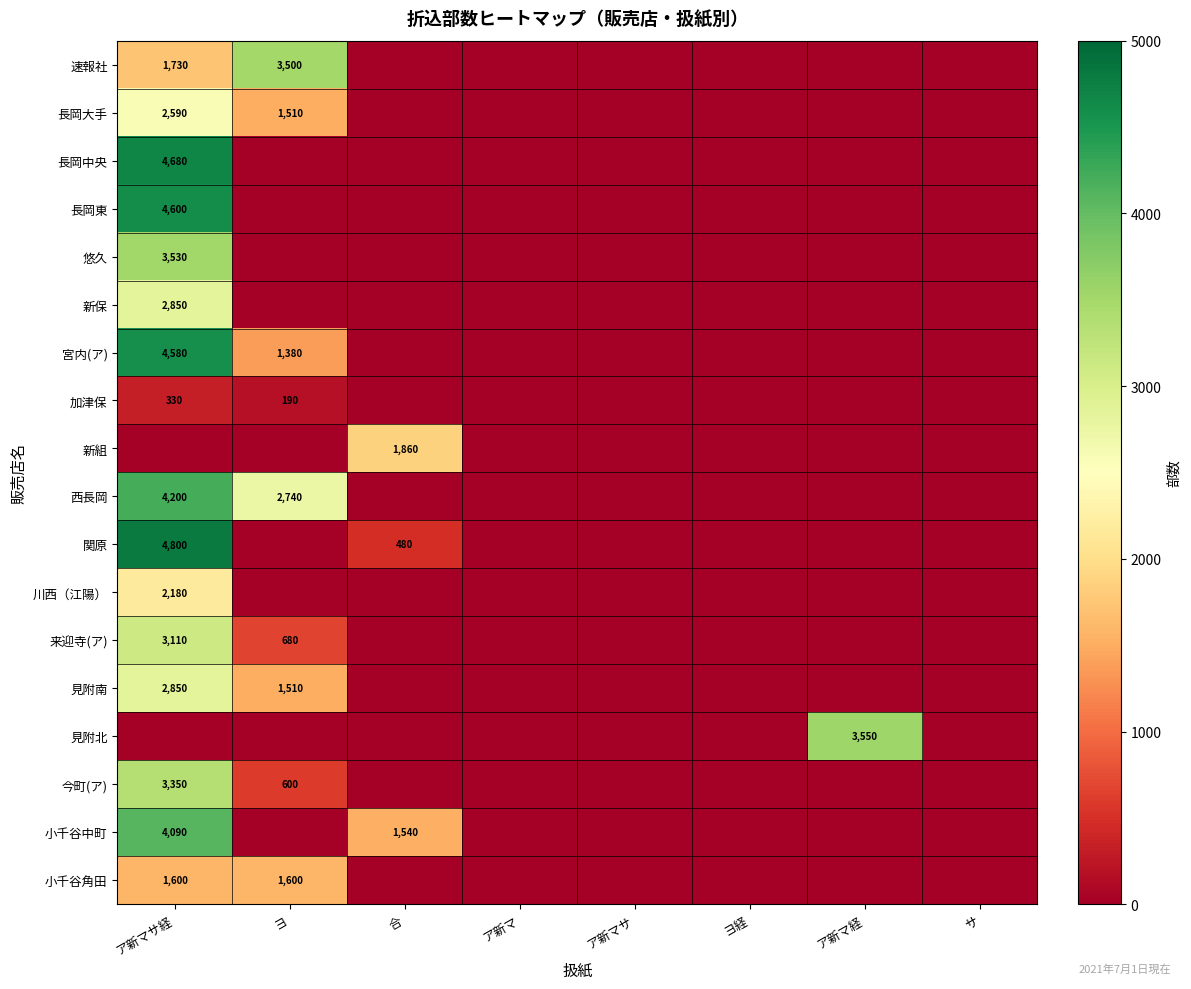

Between サ and ヨ, which is larger?

ヨ